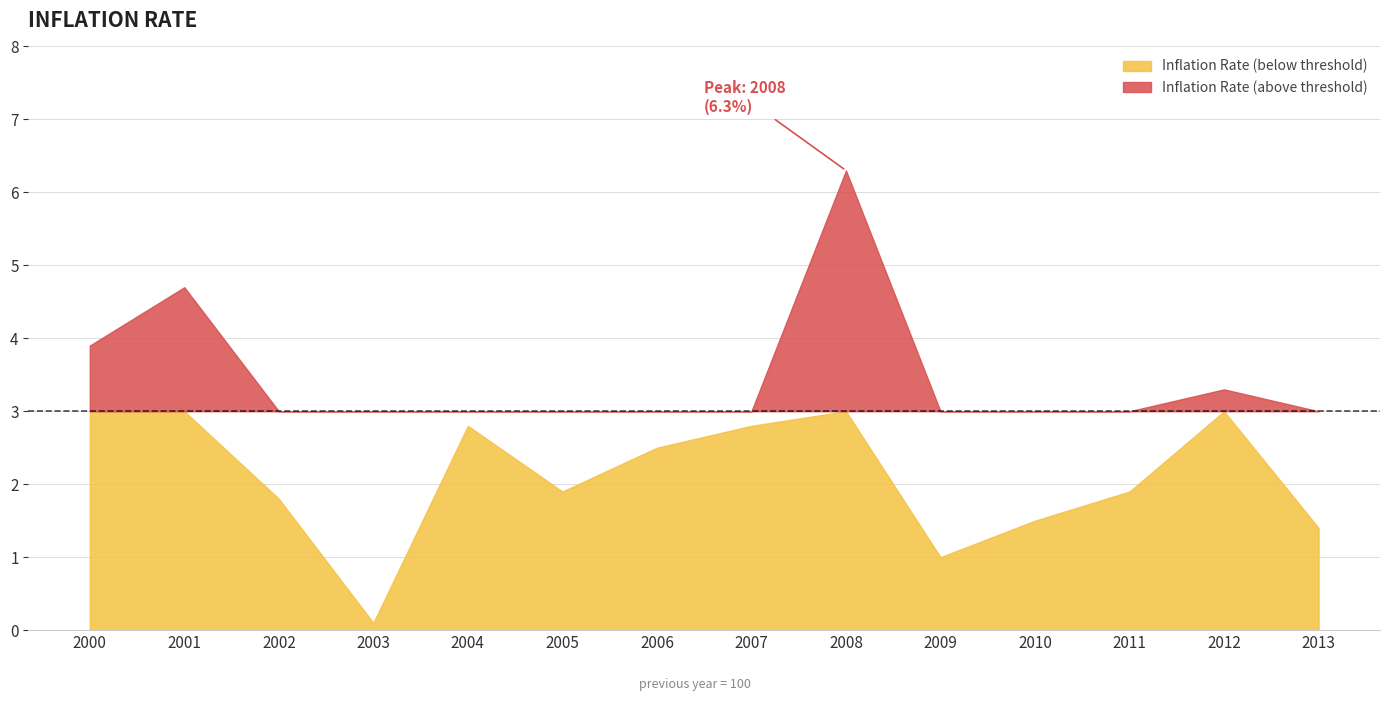

Which category has the lowest value across all series?

2003